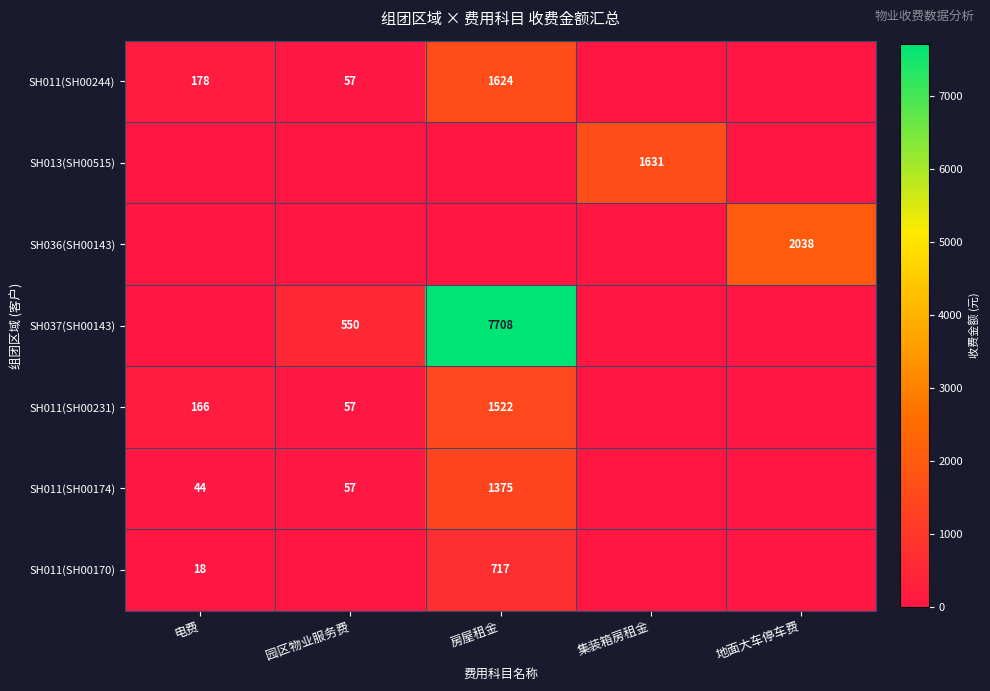

The value of SH011(SH00244) at 电费 is 257. True or false?

False